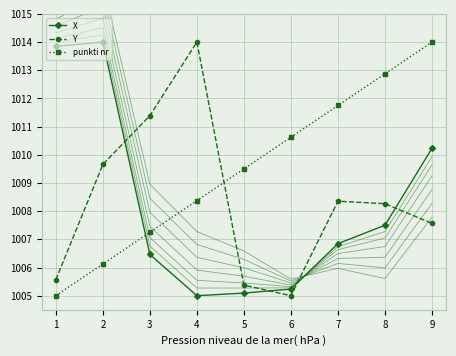

The value of Y at 8 is 1416.7. True or false?

False